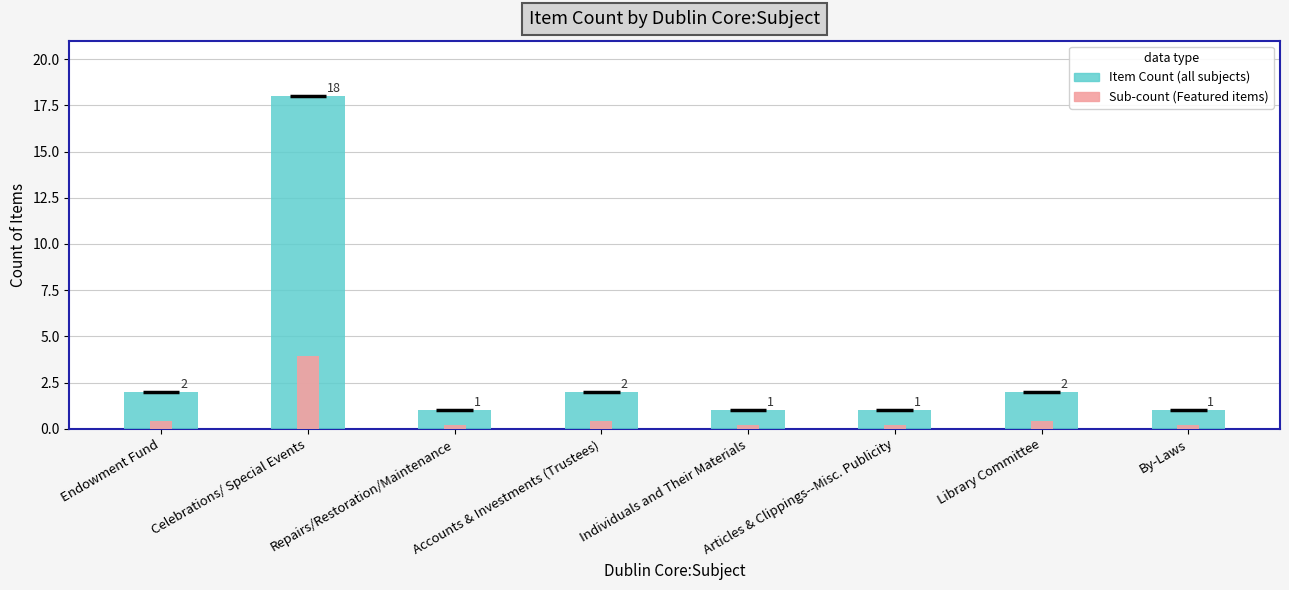

True or false: Item Count has a value of 2.0 at Endowment Fund.

True